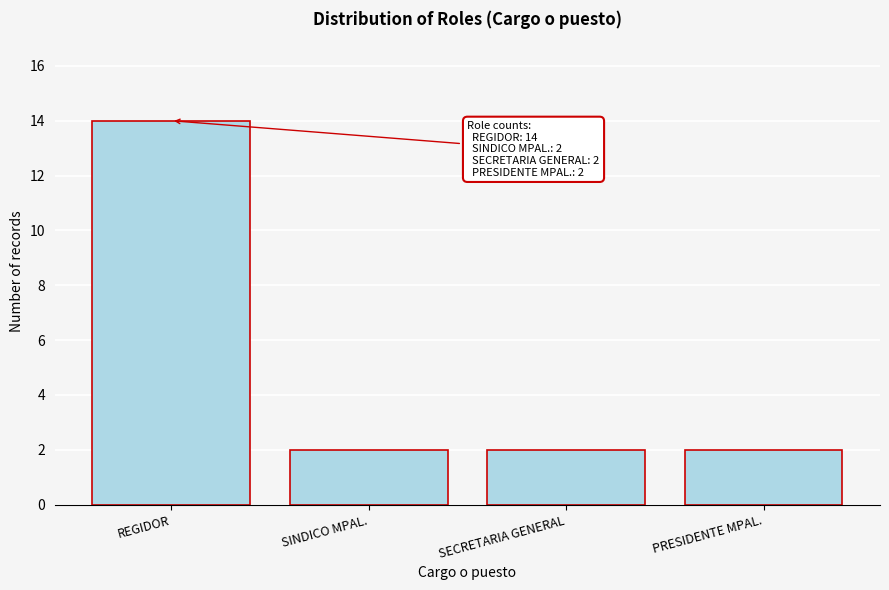

Reading right to left, extract all data points from this chart.

PRESIDENTE MPAL.=2	SECRETARIA GENERAL=2	SINDICO MPAL.=2	REGIDOR=14